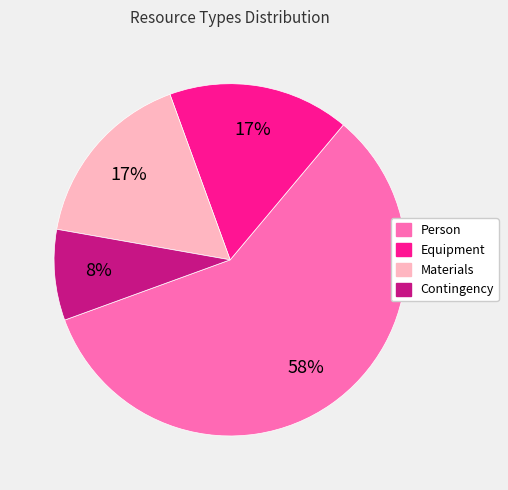

Which has a higher value, Contingency or Materials?

Materials